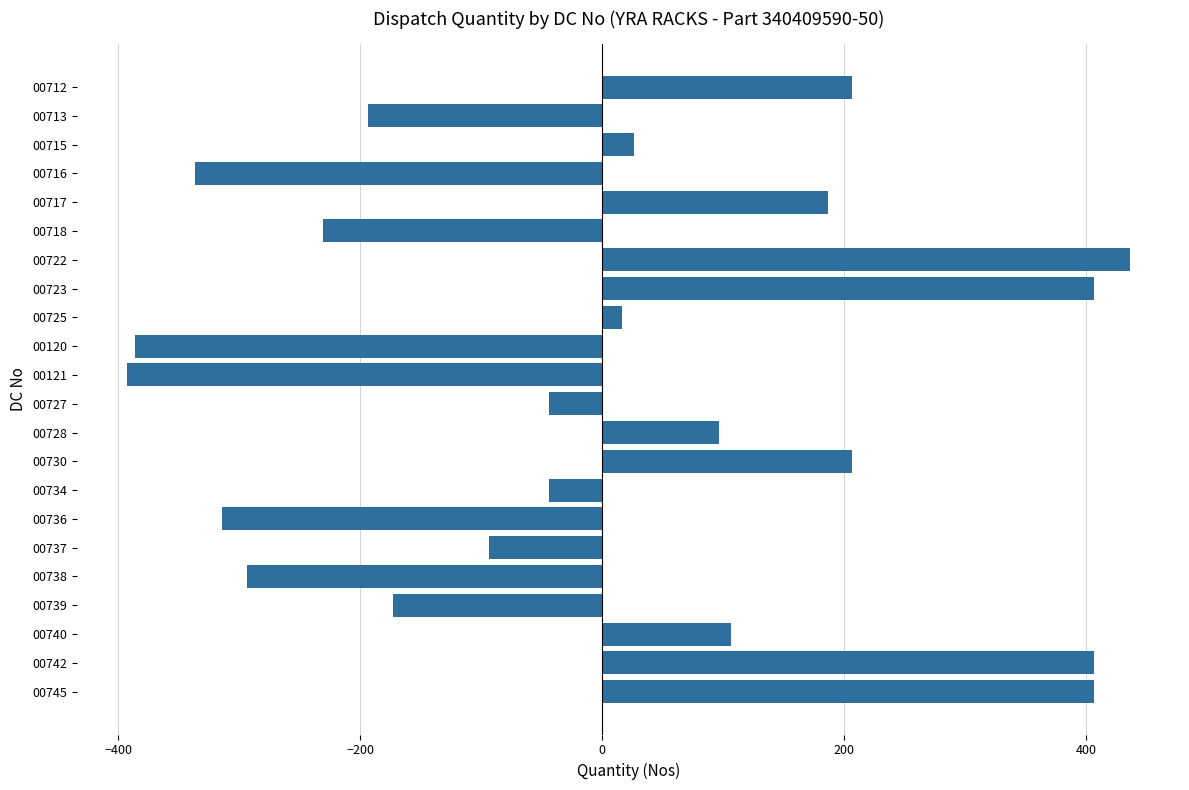

What is the value of the 14th bar from the top?

206.5